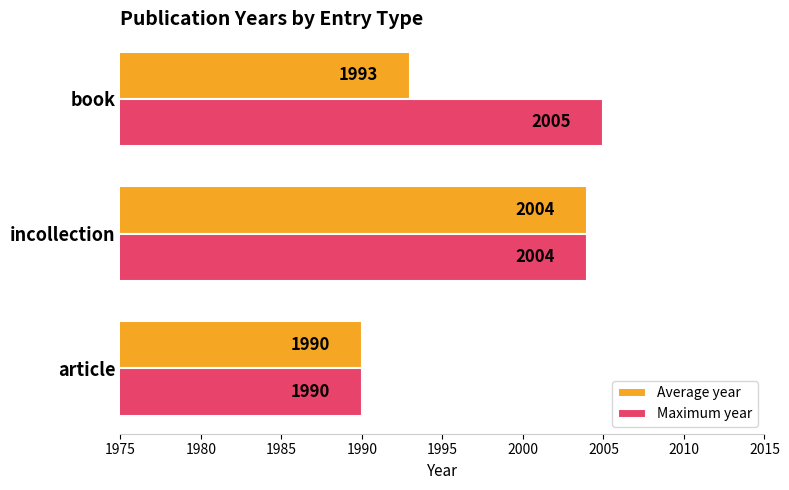

What is the greatest value displayed?

2005